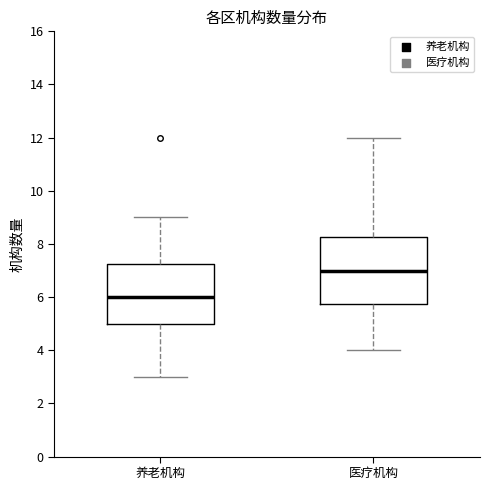

Which box's median line is the lowest?

养老机构